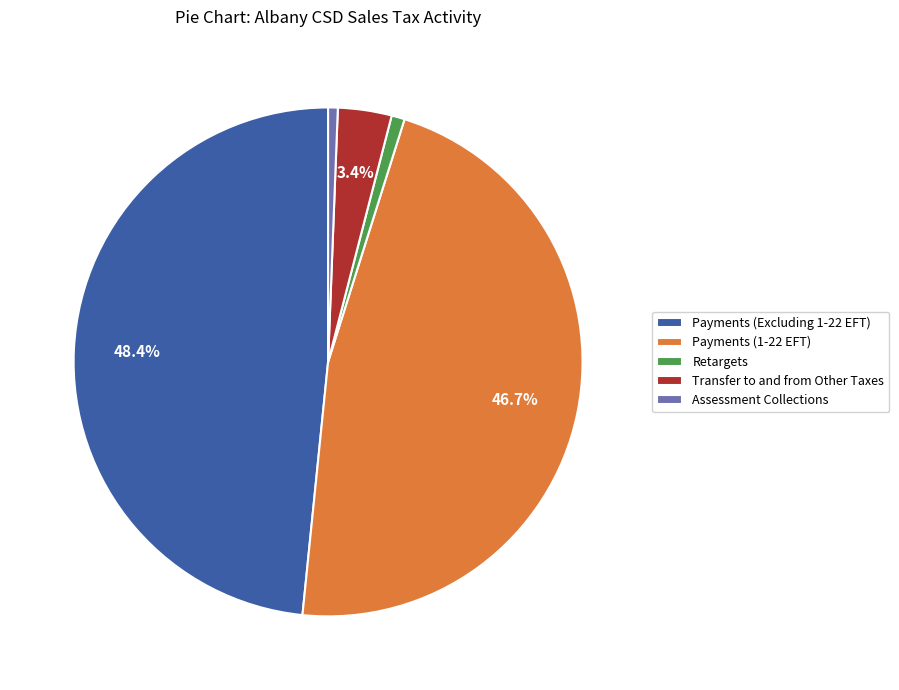

What is the ratio of the value at Payments (Excluding 1-22 EFT) to the value at Retargets?

57.9